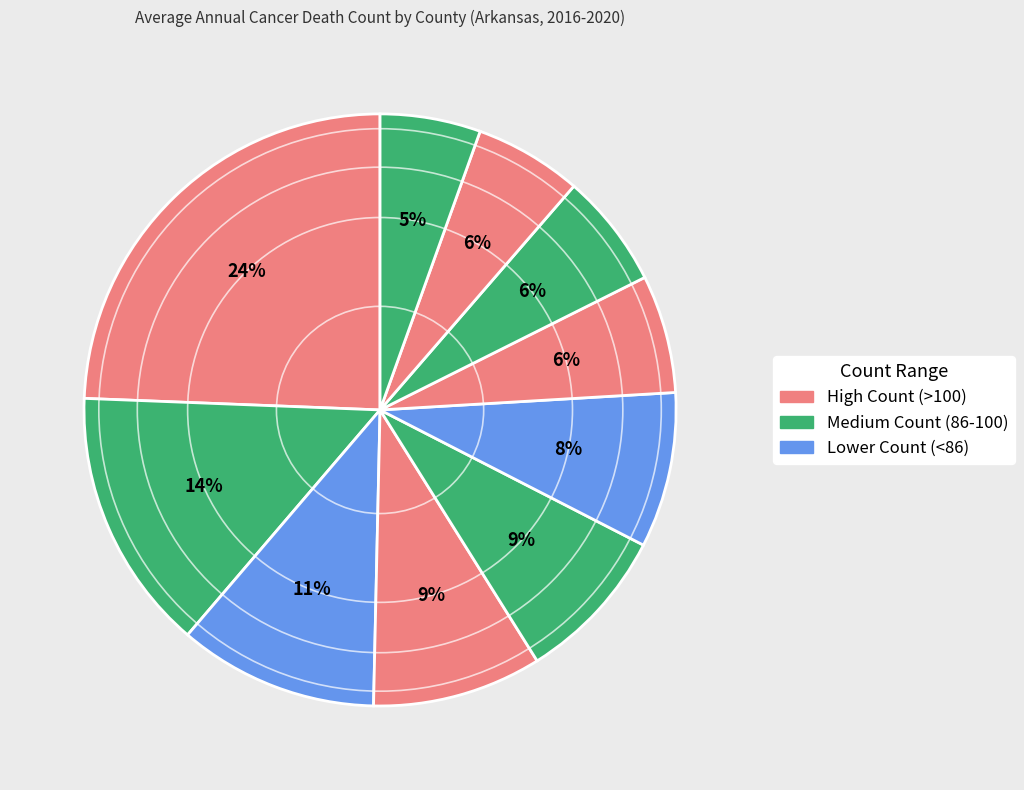

How many slices are in this pie chart?

10